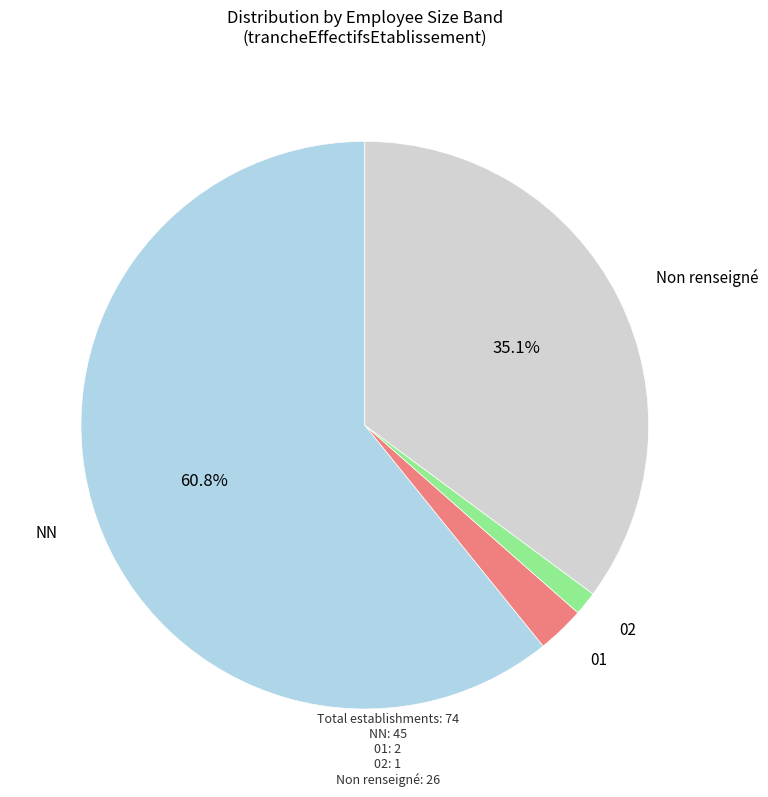

Does any single category account for the majority?

Yes